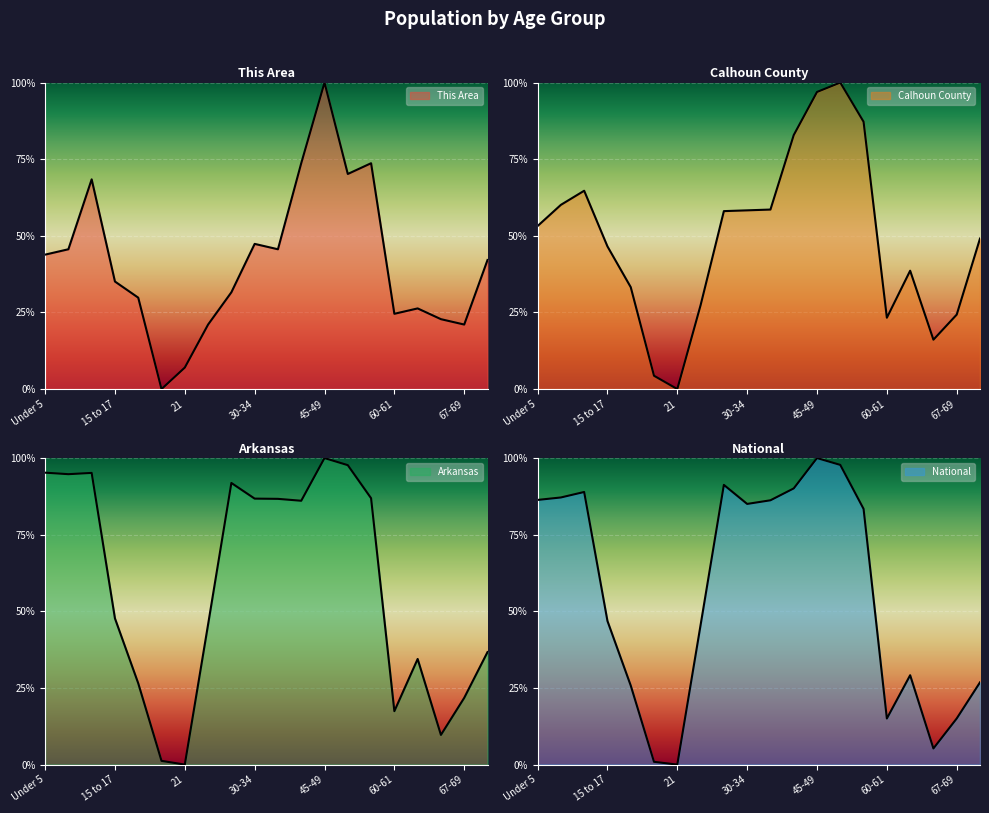

Which category has the lowest value in the National series?

21